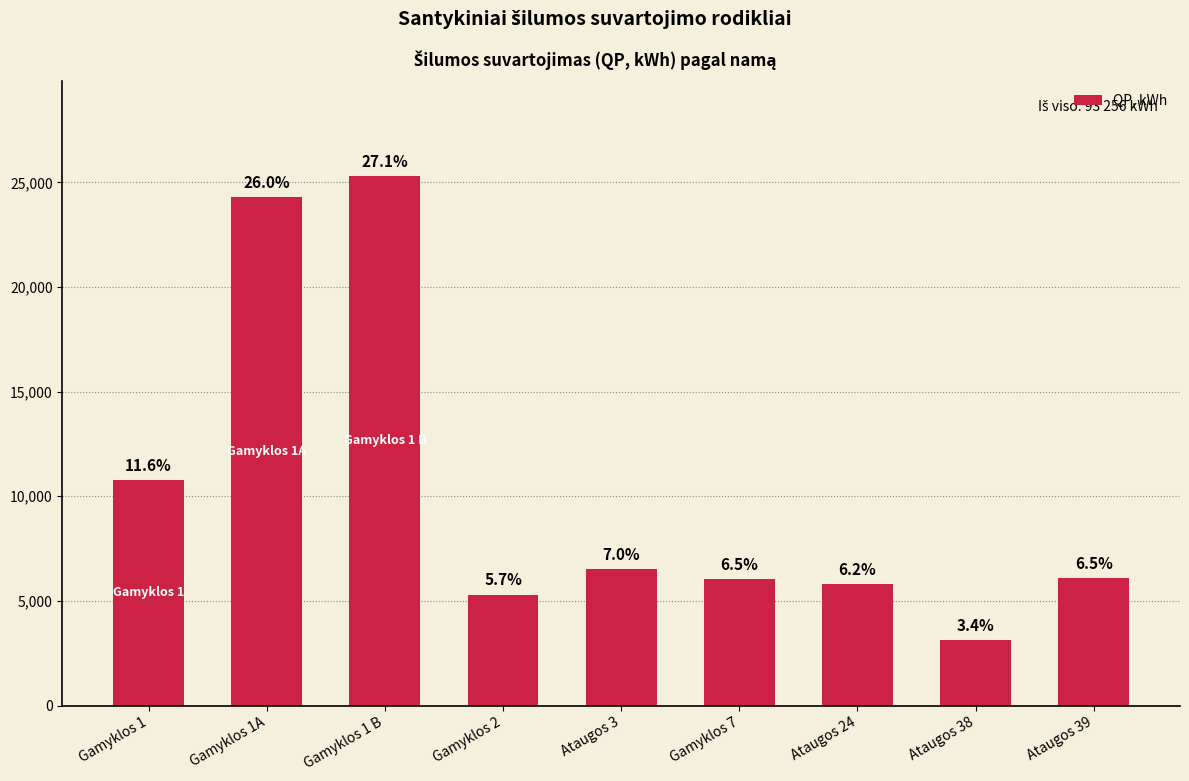

Which has a higher value, Gamyklos 1A or Ataugos 3?

Gamyklos 1A